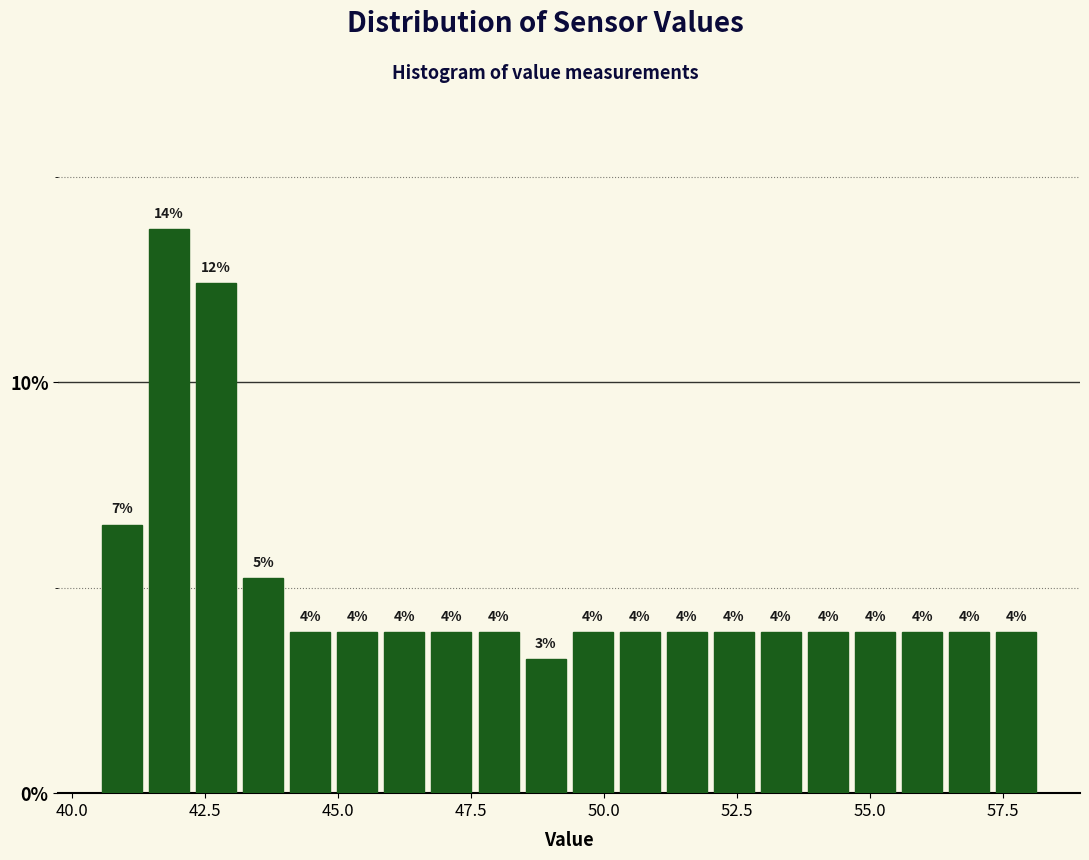

Read against the x-axis, roughly where is the centre of the tallest bar?

42.0